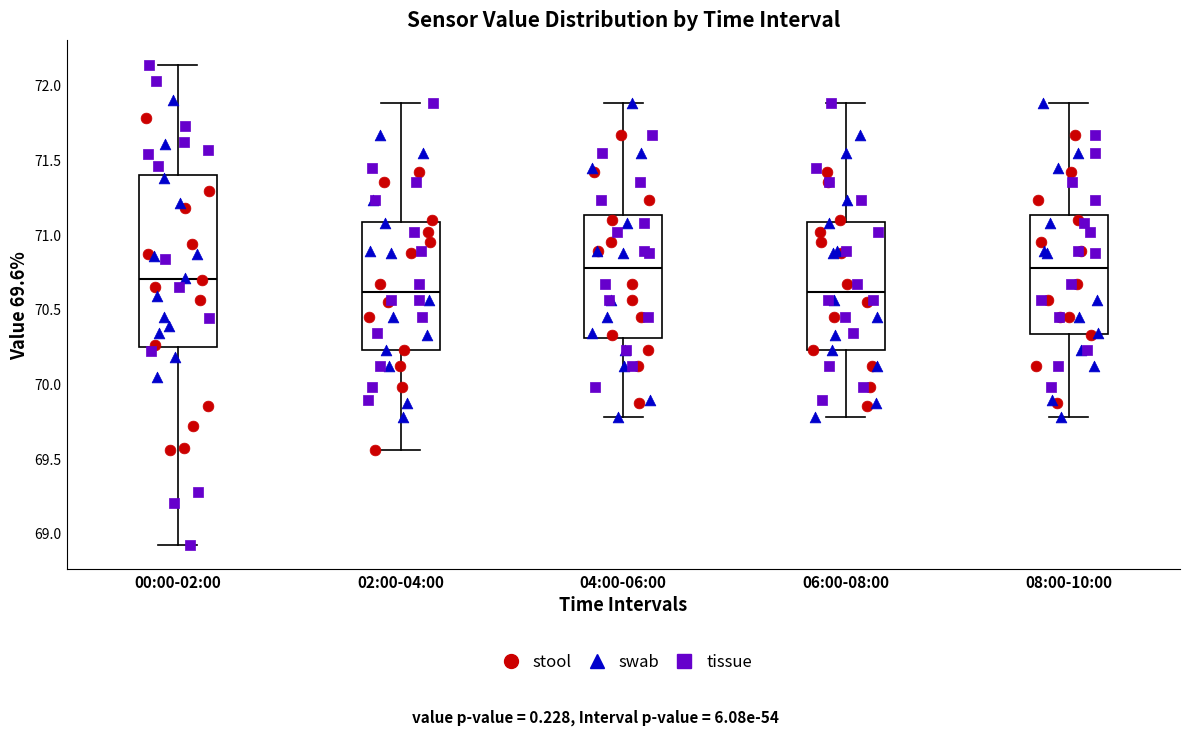

Where does the median line of the box for 02:00-04:00 sit on the y-axis? The values are not printed on the chart, so give them approximately, as read against the axis.

70.60